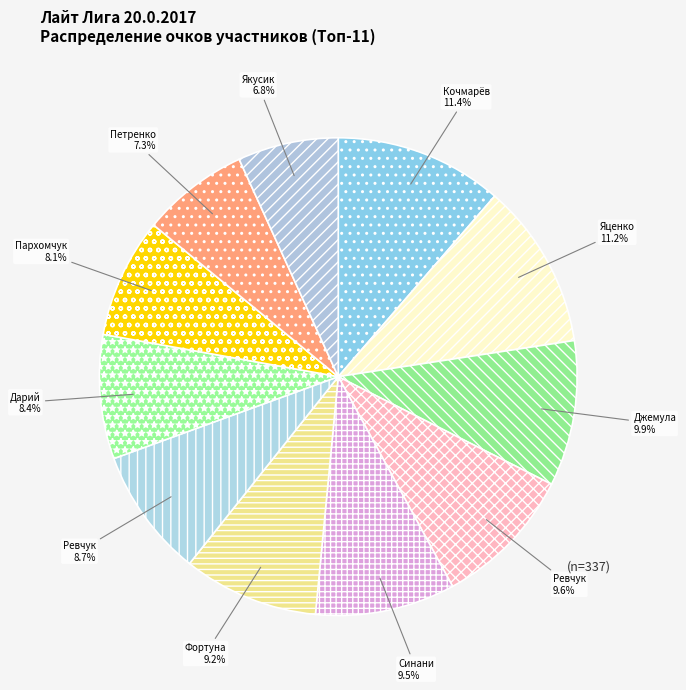

How many segments does this pie chart have?

11